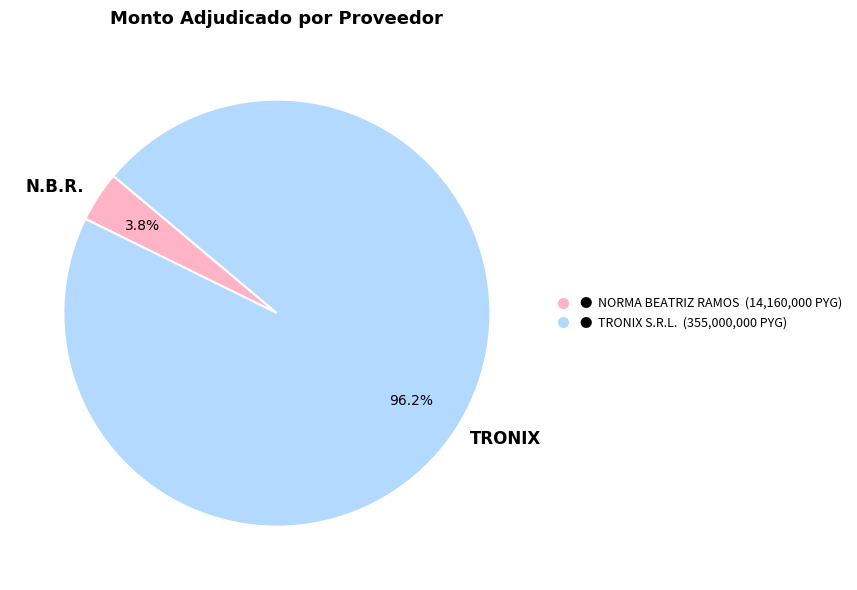

Count the number of slices in the pie.

2